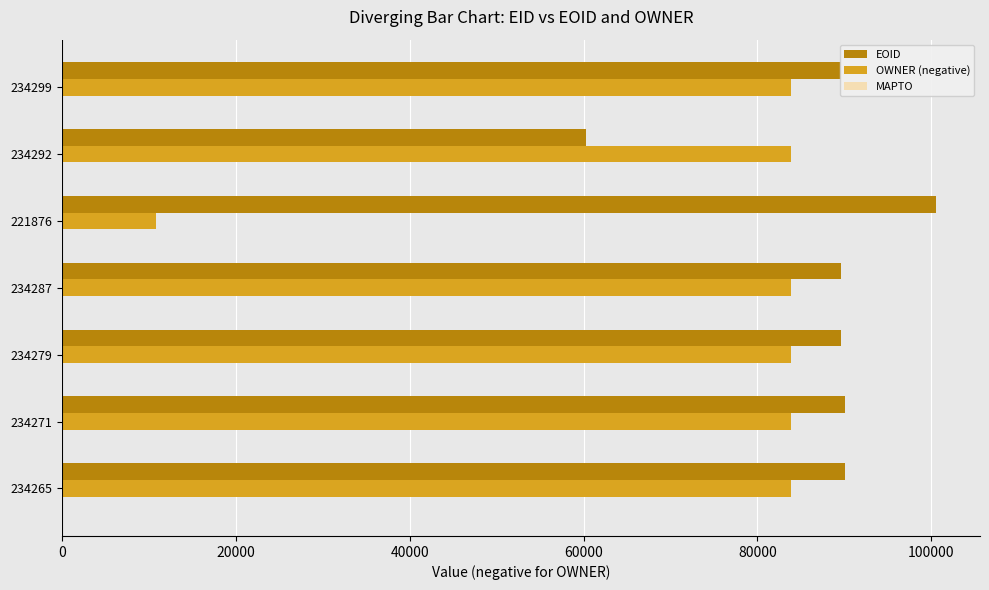

What is the sum of all EOID values?

609772.0